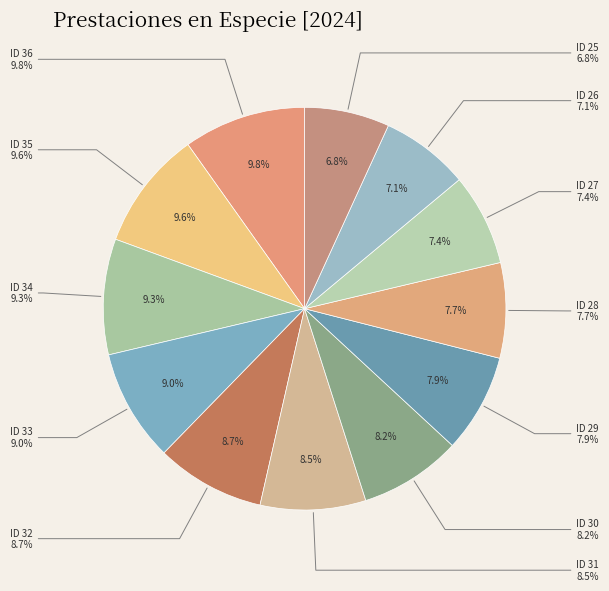

Is ID 32 the majority of the pie?

No